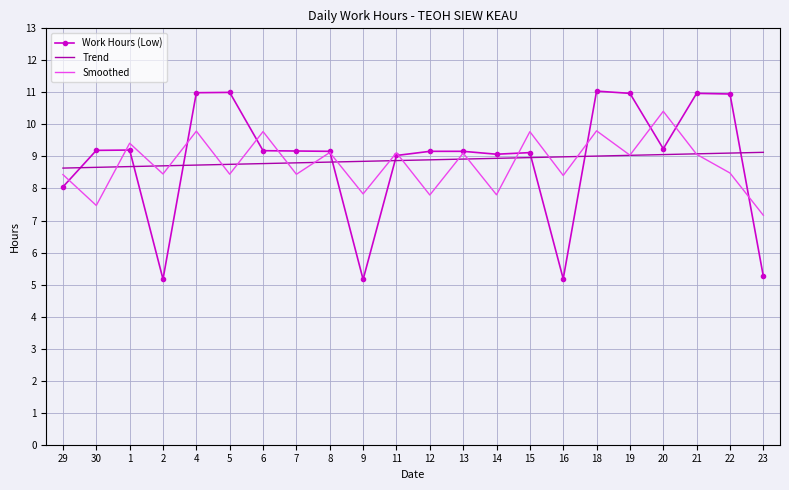

The value of Work Hours (Low) at 15 is 12.3. True or false?

False